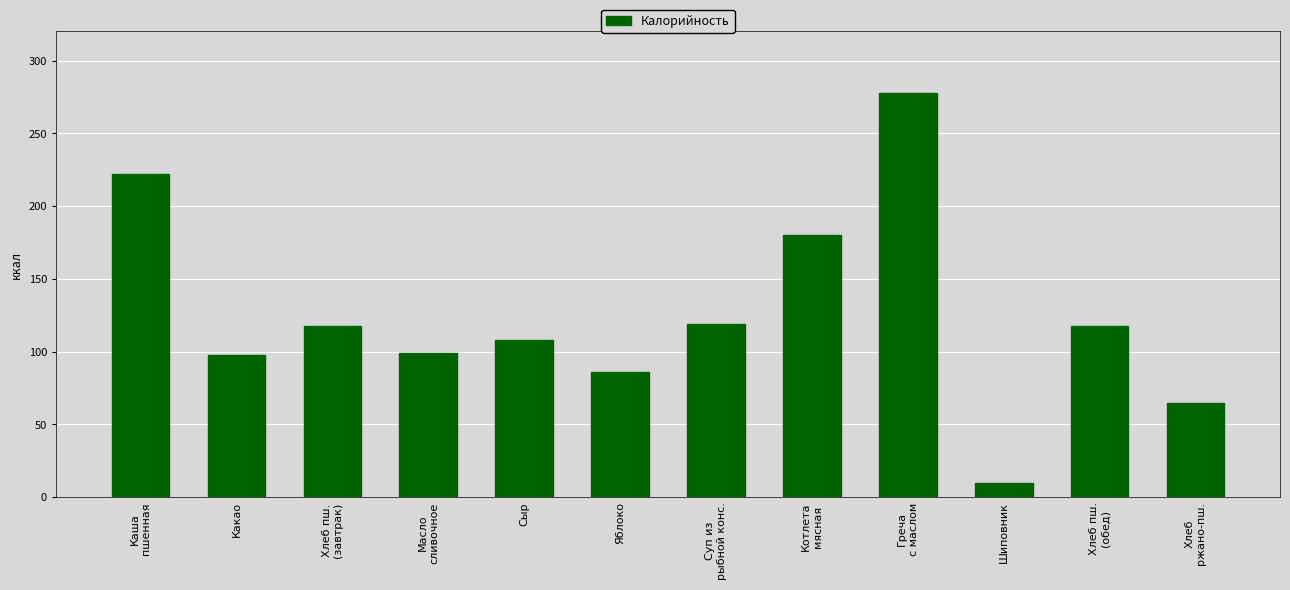

What is the difference between the maximum and minimum values?

268